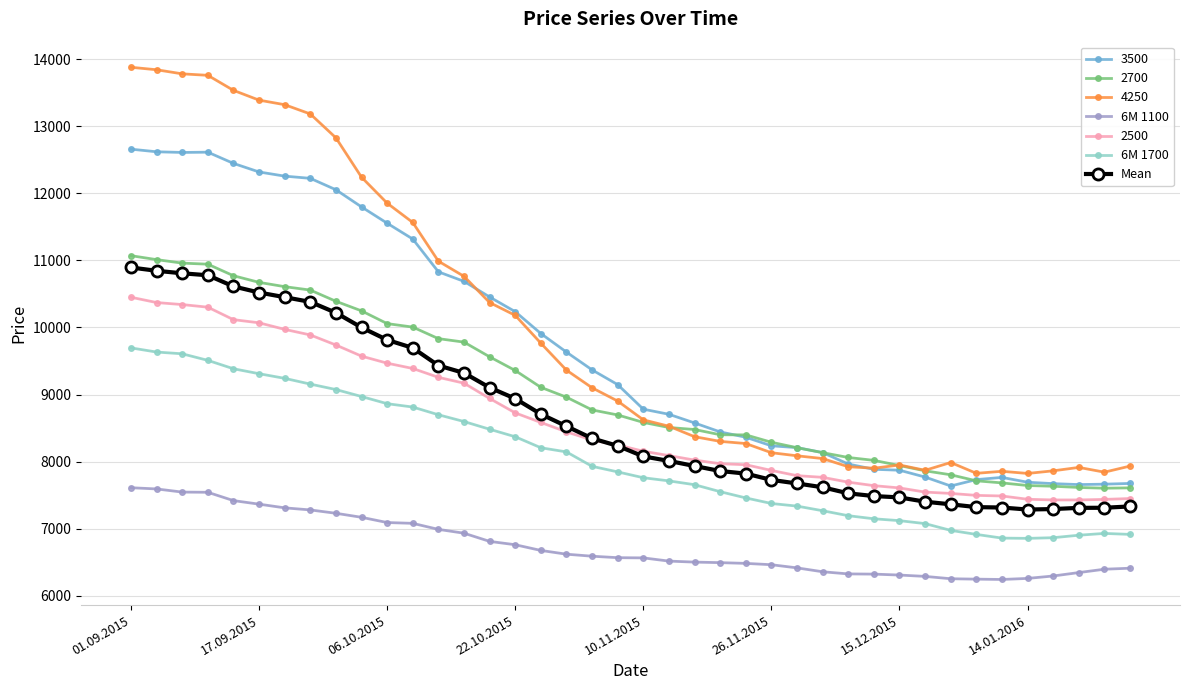

Which series has the widest spread of values?

4250